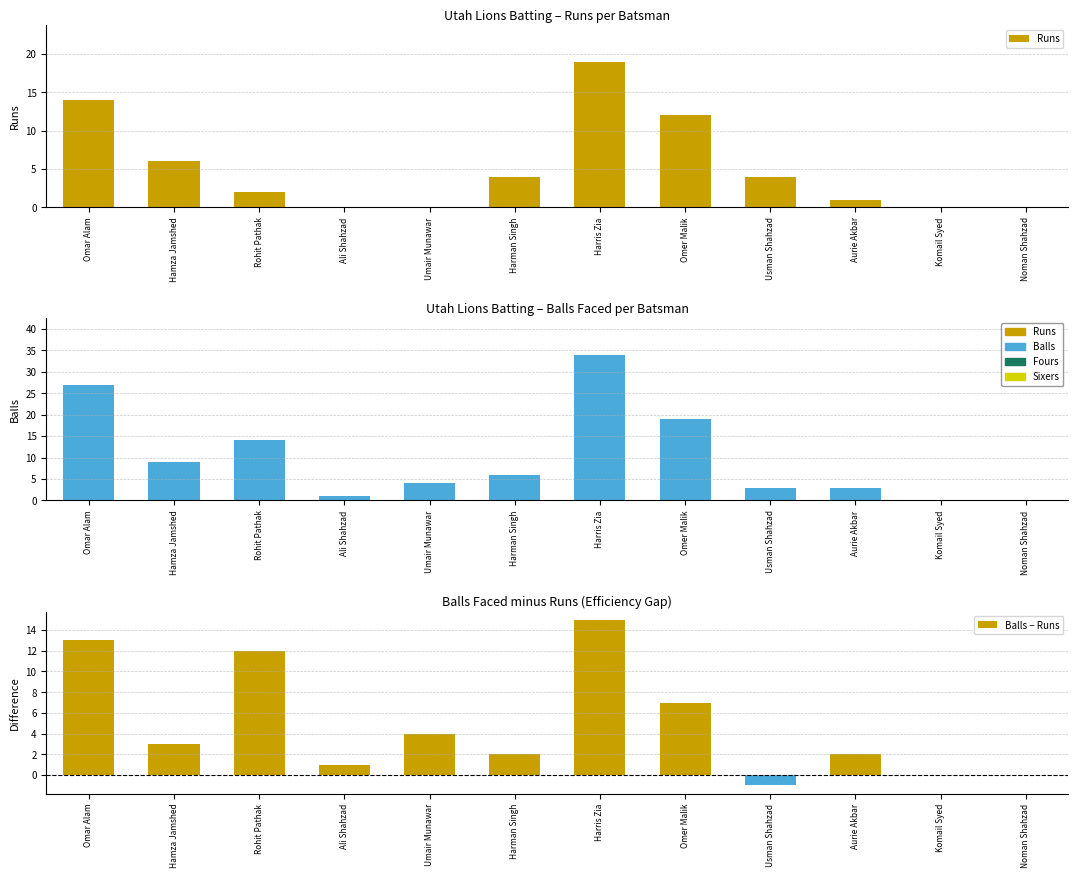

What is the sum of the Balls − Runs values at Komail Syed and Aurie Akbar?

2